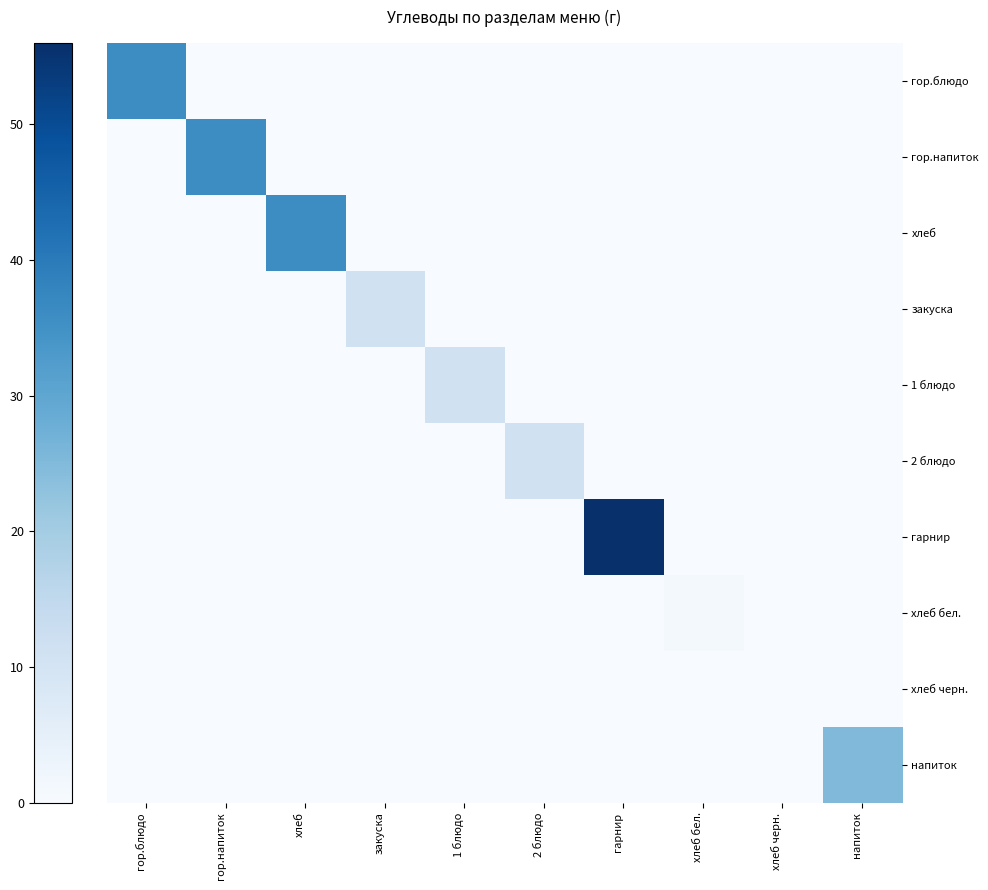

Reading left to right, what are all the values shown in this chart?

гор.блюдо: гор.блюдо=36	гор.напиток=0	хлеб=0	закуска=0	1 блюдо=0	2 блюдо=0	гарнир=0	хлеб бел.=0	хлеб черн.=0	напиток=0
гор.напиток: гор.блюдо=0	гор.напиток=36	хлеб=0	закуска=0	1 блюдо=0	2 блюдо=0	гарнир=0	хлеб бел.=0	хлеб черн.=0	напиток=0
хлеб: гор.блюдо=0	гор.напиток=0	хлеб=36	закуска=0	1 блюдо=0	2 блюдо=0	гарнир=0	хлеб бел.=0	хлеб черн.=0	напиток=0
закуска: гор.блюдо=0	гор.напиток=0	хлеб=0	закуска=11	1 блюдо=0	2 блюдо=0	гарнир=0	хлеб бел.=0	хлеб черн.=0	напиток=0
1 блюдо: гор.блюдо=0	гор.напиток=0	хлеб=0	закуска=0	1 блюдо=11	2 блюдо=0	гарнир=0	хлеб бел.=0	хлеб черн.=0	напиток=0
2 блюдо: гор.блюдо=0	гор.напиток=0	хлеб=0	закуска=0	1 блюдо=0	2 блюдо=11	гарнир=0	хлеб бел.=0	хлеб черн.=0	напиток=0
гарнир: гор.блюдо=0	гор.напиток=0	хлеб=0	закуска=0	1 блюдо=0	2 блюдо=0	гарнир=56	хлеб бел.=0	хлеб черн.=0	напиток=0
хлеб бел.: гор.блюдо=0	гор.напиток=0	хлеб=0	закуска=0	1 блюдо=0	2 блюдо=0	гарнир=0	хлеб бел.=1	хлеб черн.=0	напиток=0
хлеб черн.: гор.блюдо=0	гор.напиток=0	хлеб=0	закуска=0	1 блюдо=0	2 блюдо=0	гарнир=0	хлеб бел.=0	хлеб черн.=0	напиток=0
напиток: гор.блюдо=0	гор.напиток=0	хлеб=0	закуска=0	1 блюдо=0	2 блюдо=0	гарнир=0	хлеб бел.=0	хлеб черн.=0	напиток=25